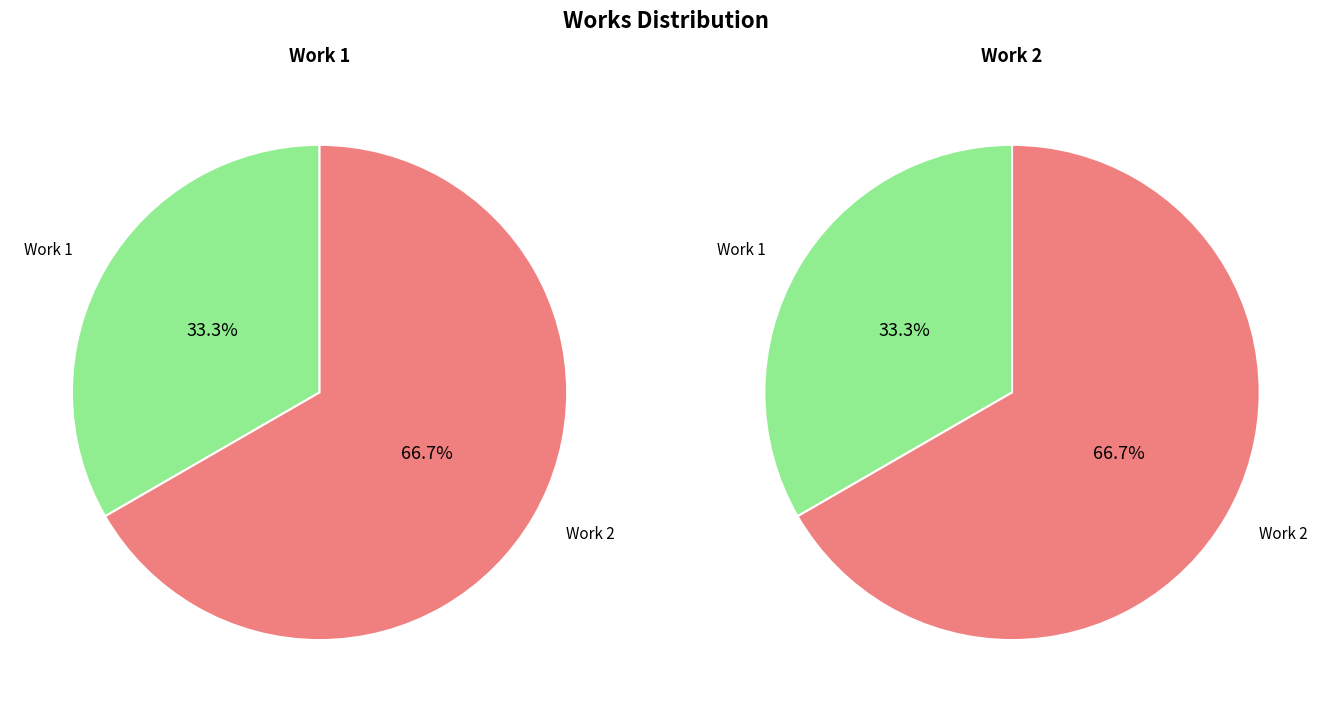

To the nearest percent, what is the difference between the largest and smallest slice percentages?

33%